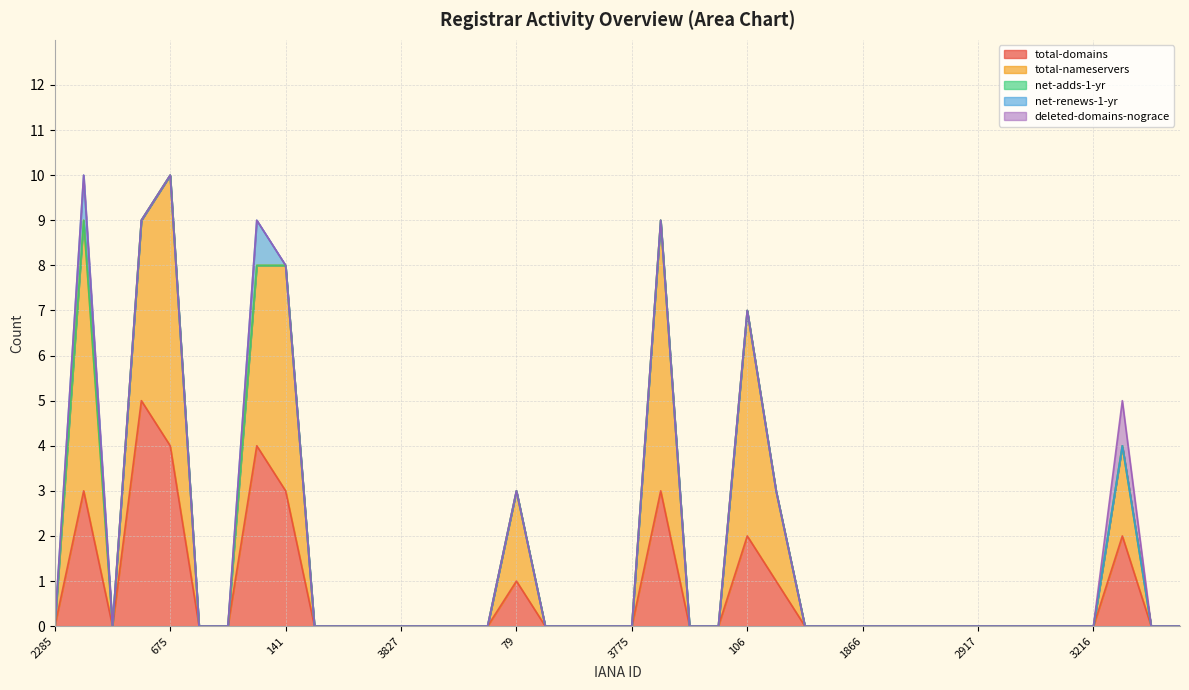

Reading left to right, what are all the values shown in this chart?

total-domains: 2285=0	49=3	1625=0	291=5	675=4	1716=0	1526=0	83=4	141=3	1924=0	1910=0	1868=0	3827=0	120=0	1001=0	1494=0	79=1	3231=0	456=0	2500=0	3775=0	886=3	2282=0	2284=0	106=2	1371=1	1383=0	1620=0	1866=0	1718=0	1898=0	15=0	2917=0	612=0	1601=0	3844=0	3216=0	809=2	74=0	1739=0
total-nameservers: 2285=0	49=6	1625=0	291=4	675=6	1716=0	1526=0	83=4	141=5	1924=0	1910=0	1868=0	3827=0	120=0	1001=0	1494=0	79=2	3231=0	456=0	2500=0	3775=0	886=6	2282=0	2284=0	106=5	1371=2	1383=0	1620=0	1866=0	1718=0	1898=0	15=0	2917=0	612=0	1601=0	3844=0	3216=0	809=2	74=0	1739=0
net-adds-1-yr: 2285=0	49=0	1625=0	291=0	675=0	1716=0	1526=0	83=0	141=0	1924=0	1910=0	1868=0	3827=0	120=0	1001=0	1494=0	79=0	3231=0	456=0	2500=0	3775=0	886=0	2282=0	2284=0	106=0	1371=0	1383=0	1620=0	1866=0	1718=0	1898=0	15=0	2917=0	612=0	1601=0	3844=0	3216=0	809=0	74=0	1739=0
net-renews-1-yr: 2285=0	49=1	1625=0	291=0	675=0	1716=0	1526=0	83=1	141=0	1924=0	1910=0	1868=0	3827=0	120=0	1001=0	1494=0	79=0	3231=0	456=0	2500=0	3775=0	886=0	2282=0	2284=0	106=0	1371=0	1383=0	1620=0	1866=0	1718=0	1898=0	15=0	2917=0	612=0	1601=0	3844=0	3216=0	809=0	74=0	1739=0
deleted-domains-nograce: 2285=0	49=0	1625=0	291=0	675=0	1716=0	1526=0	83=0	141=0	1924=0	1910=0	1868=0	3827=0	120=0	1001=0	1494=0	79=0	3231=0	456=0	2500=0	3775=0	886=0	2282=0	2284=0	106=0	1371=0	1383=0	1620=0	1866=0	1718=0	1898=0	15=0	2917=0	612=0	1601=0	3844=0	3216=0	809=1	74=0	1739=0